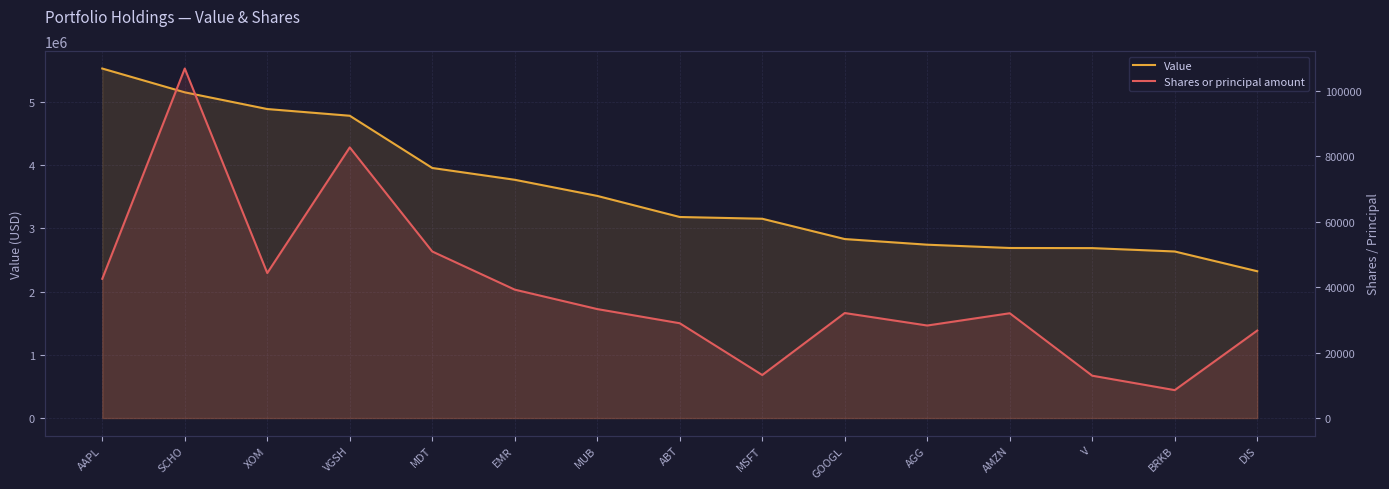

Which label corresponds to the largest value in the chart?

AAPL